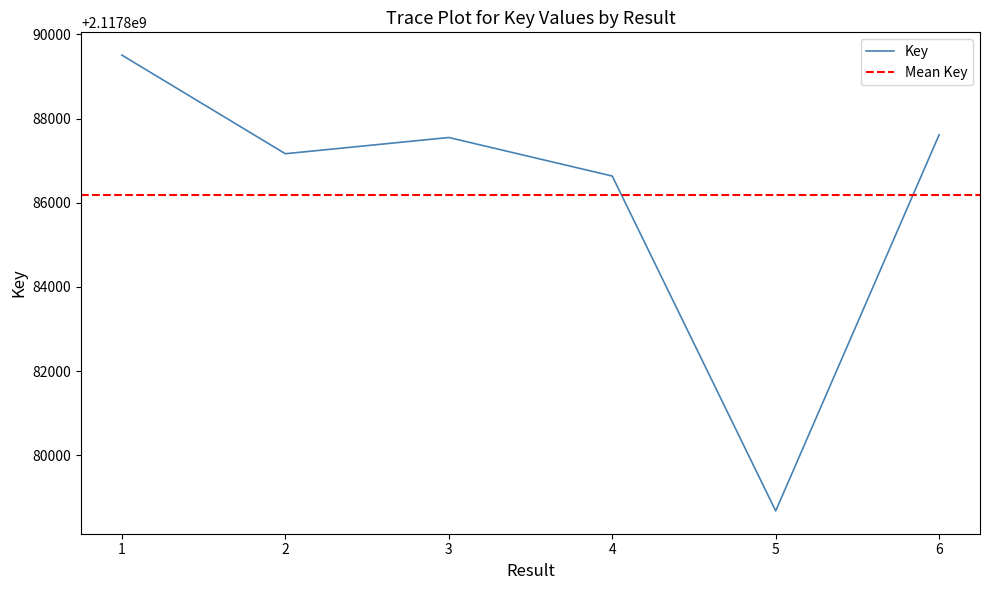

The chart shows a value of 2117887549 at 3. True or false?

True